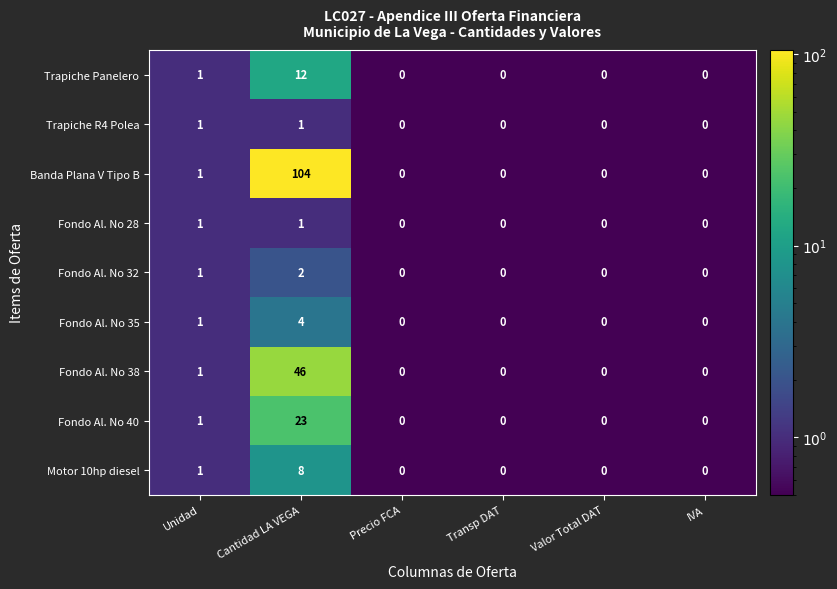

Which category has the highest value in the Fondo Al. No 32 series?

Cantidad LA VEGA